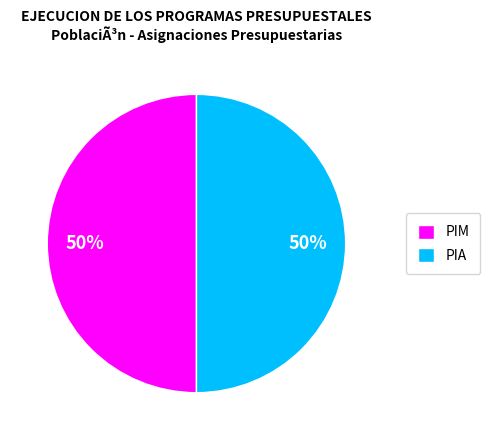

Count the number of slices in the pie.

2